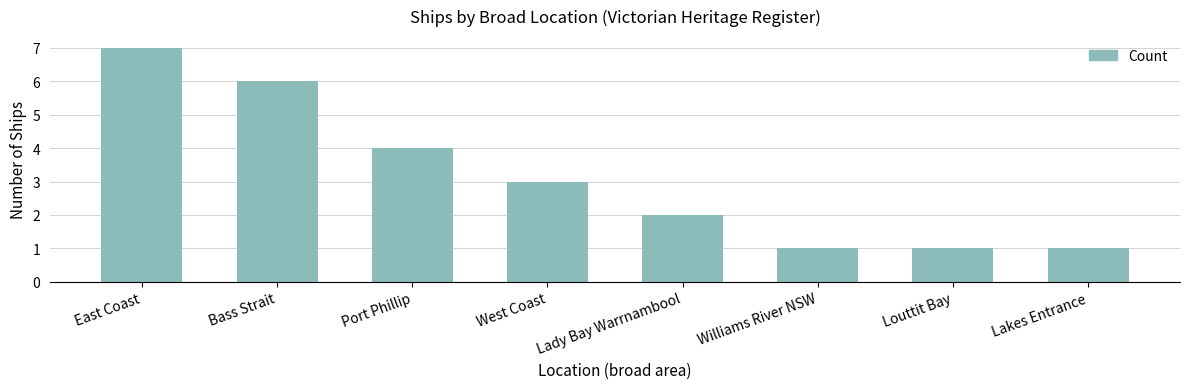

What is the change in value from East Coast to Williams River NSW?

-6